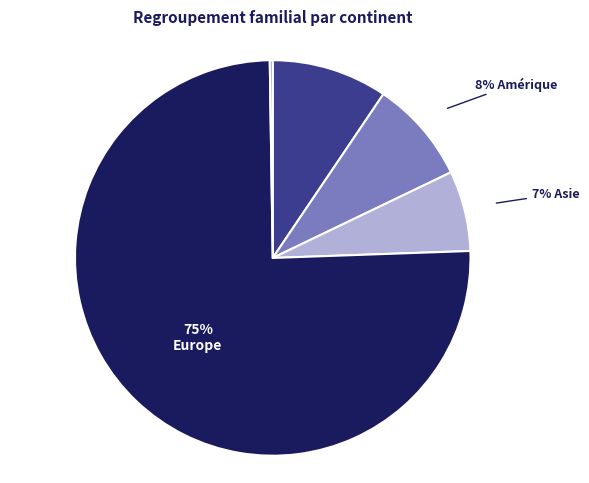

To the nearest percent, what is the difference between the largest and smallest slice percentages?

75%